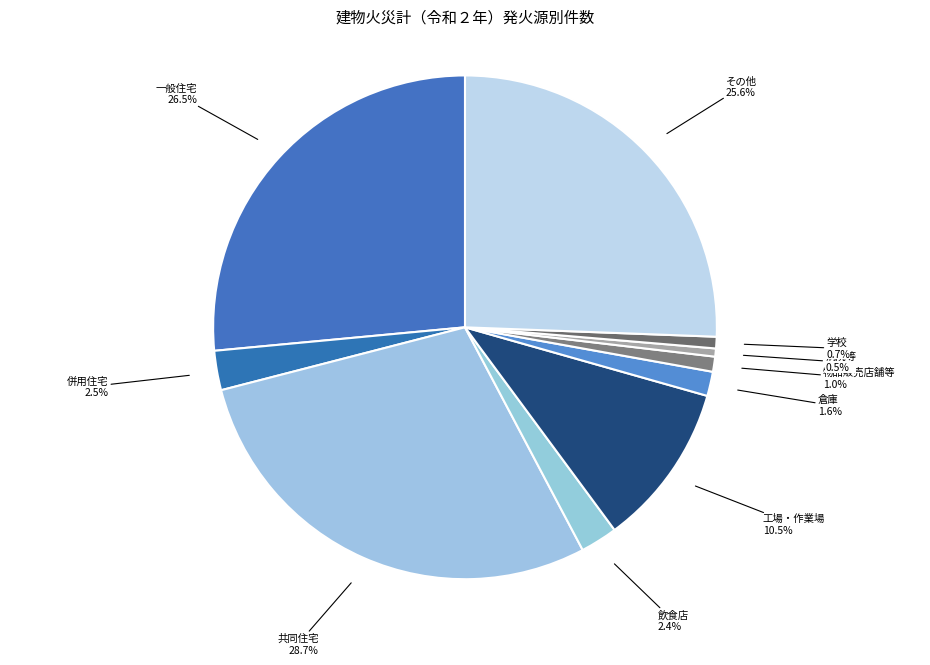

To the nearest percent, what is the combined percentage of 飲食店 and 併用住宅?

5%